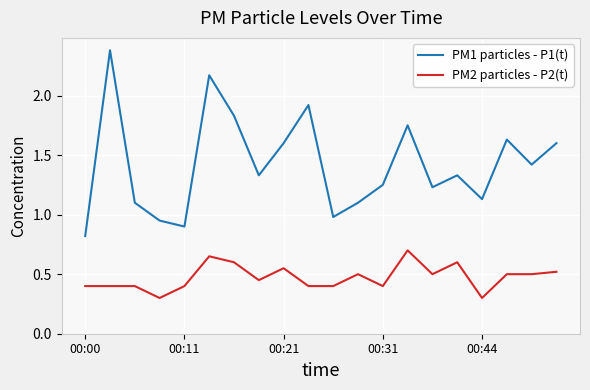

List the series in order of their peak value, highest first.

PM1 particles - P1(t), PM2 particles - P2(t)